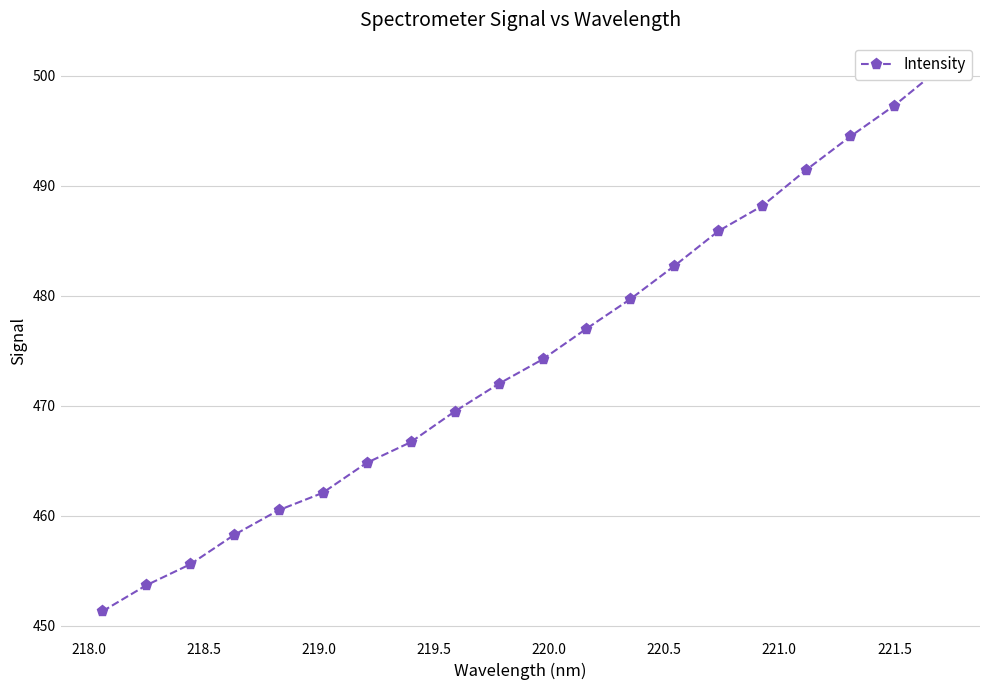

Does the chart have visible grid lines?

Yes